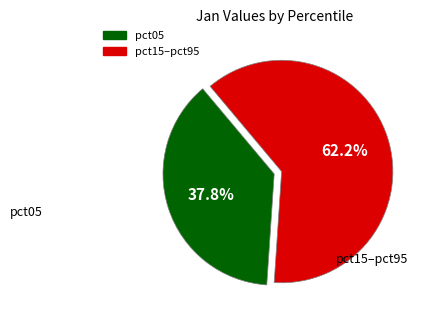

Does any single category account for the majority?

Yes